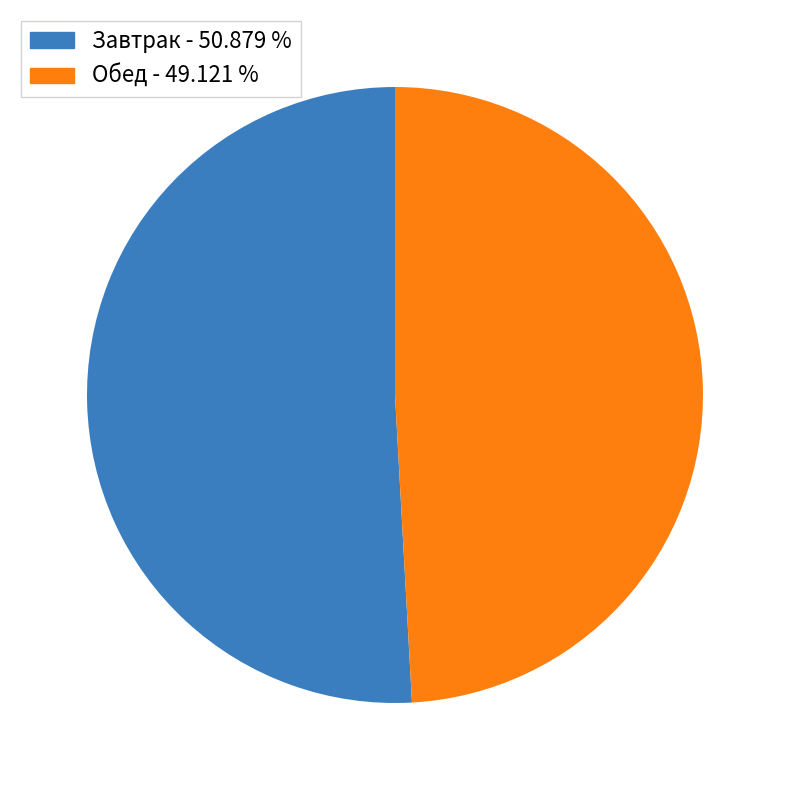

Which slice is the largest?

Завтрак - 50.879 %